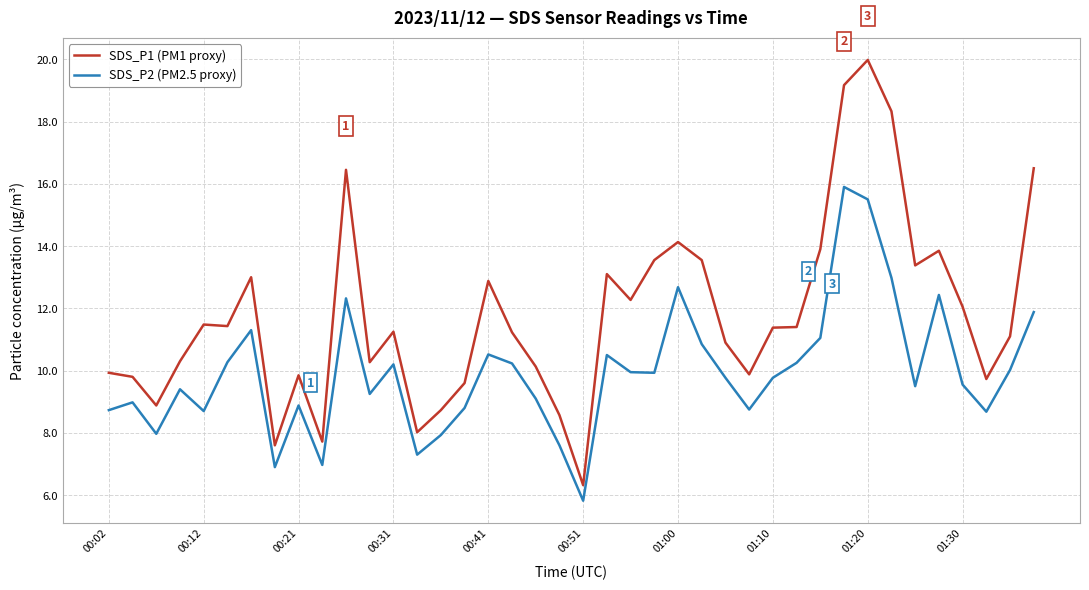

What is the highest value of the SDS_P1 (PM1 proxy) series?

20.0